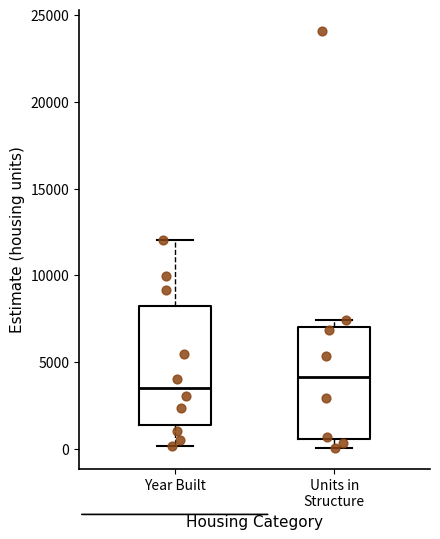

Which box has the lowest median line?

Year Built